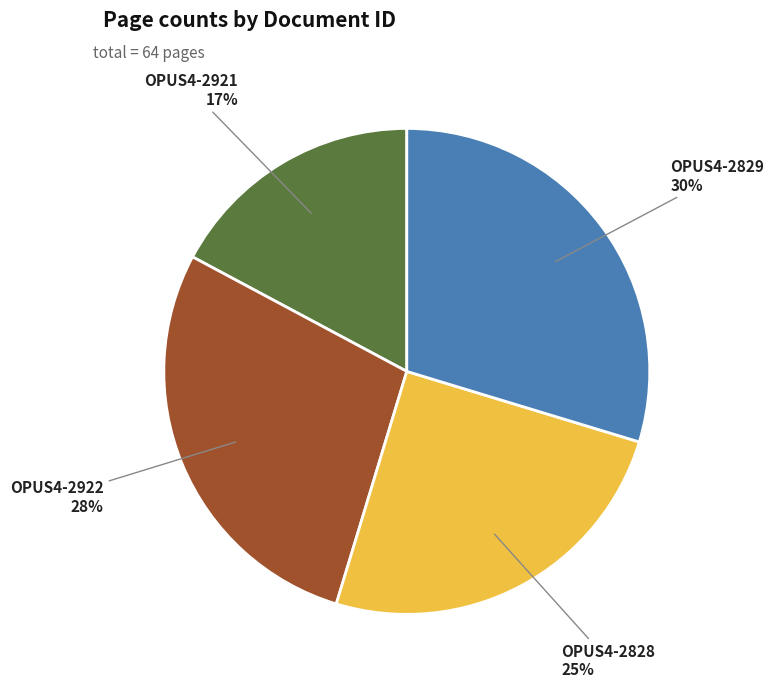

How many segments does this pie chart have?

4